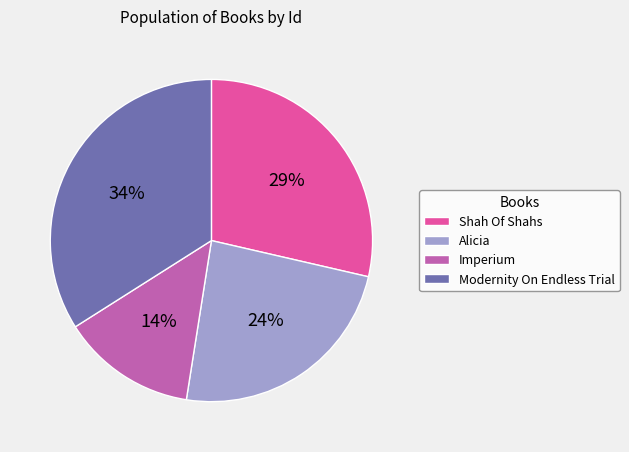

Is it true that Alicia is 36% of the pie?

False